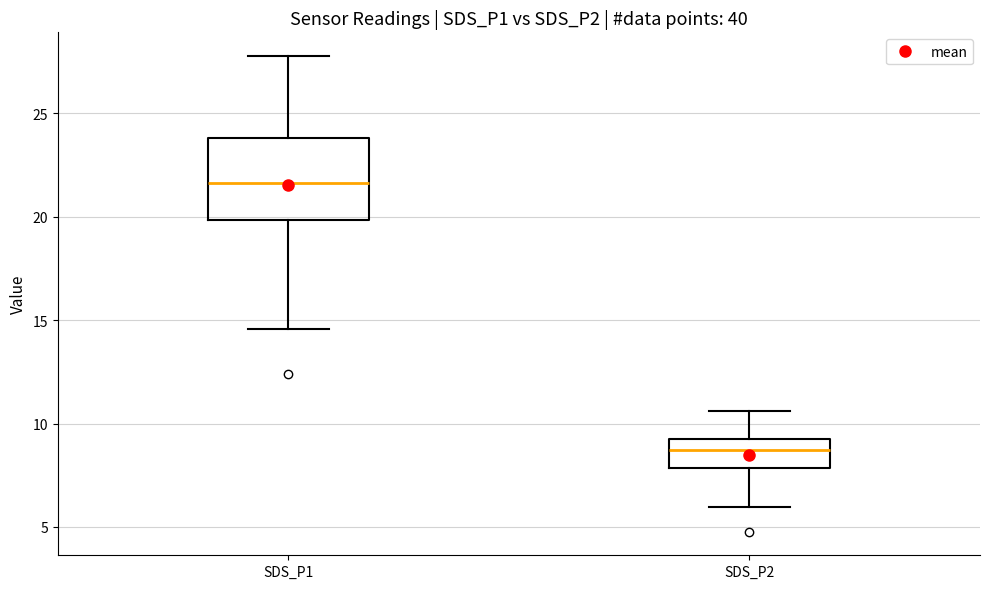

Which box's median line is the lowest?

SDS_P2